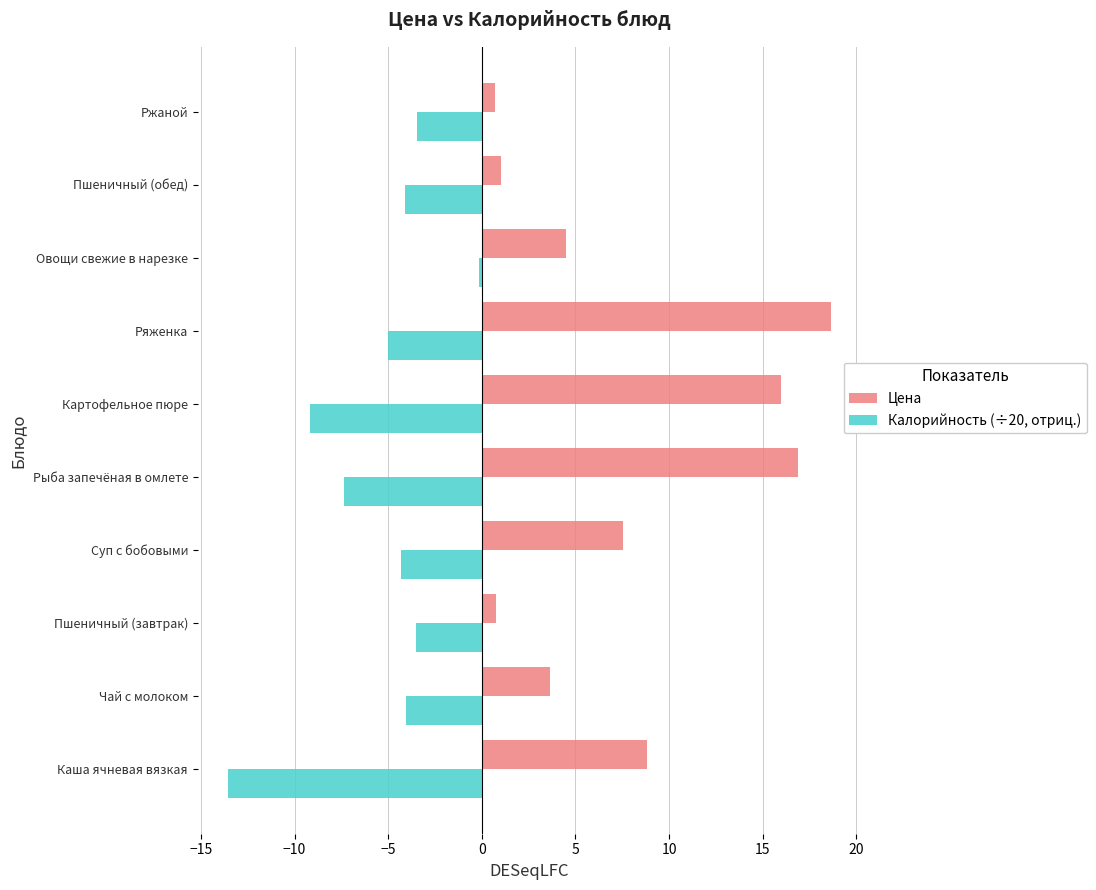

True or false: Калорийность (÷20, отриц.) has a value of -9.2 at Картофельное пюре.

True